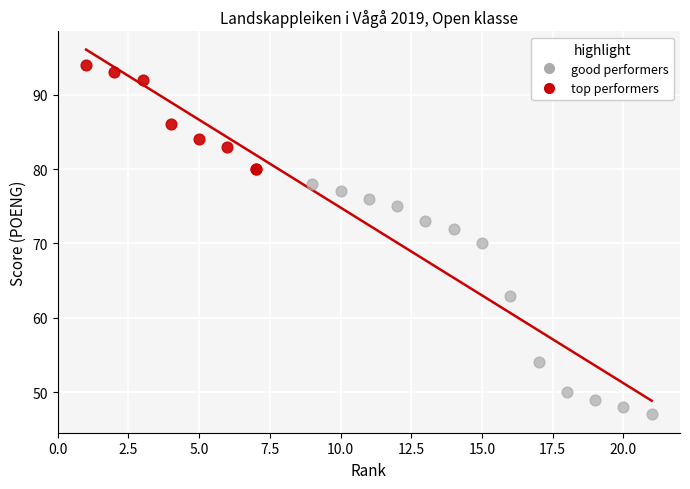

Which series has the widest spread of Y values?

good performers